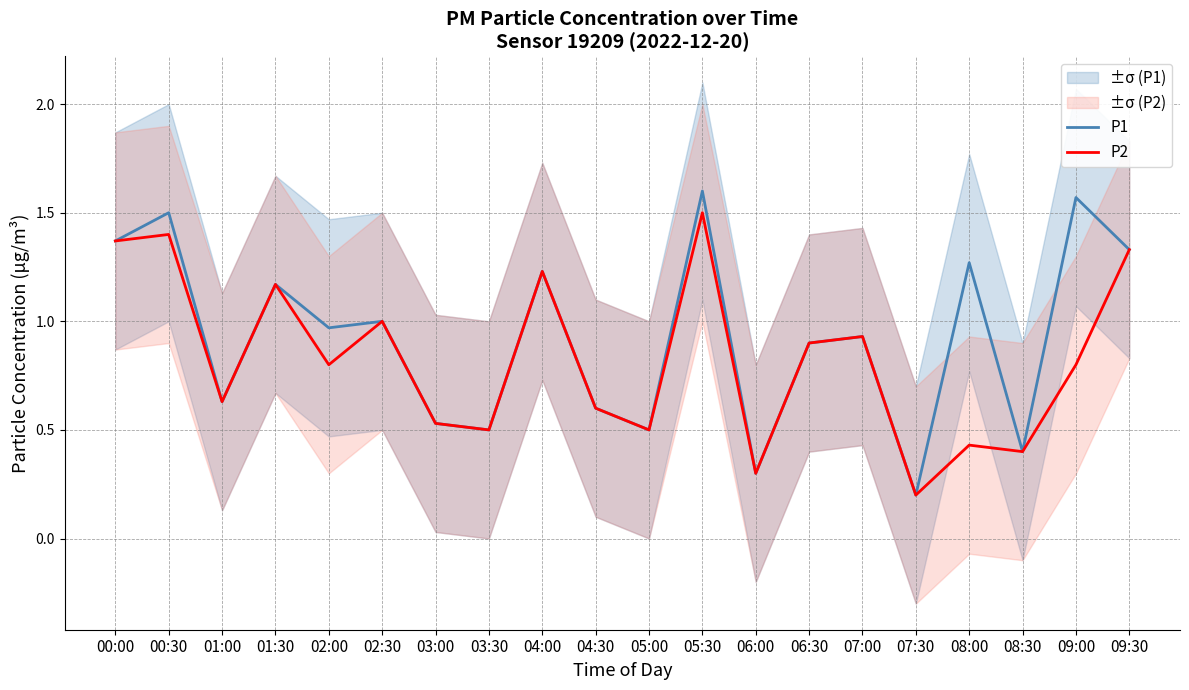

Does the chart display data point markers on the line(s)?

No